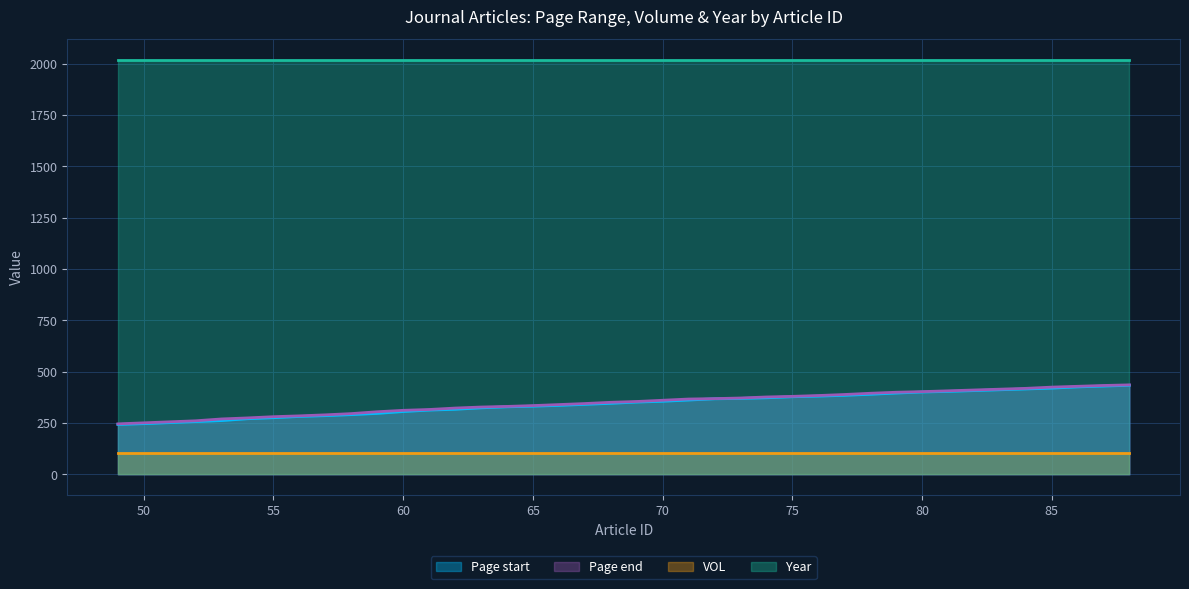

Is the value of Page end at 74 greater than the value of Page start at 64?

Yes